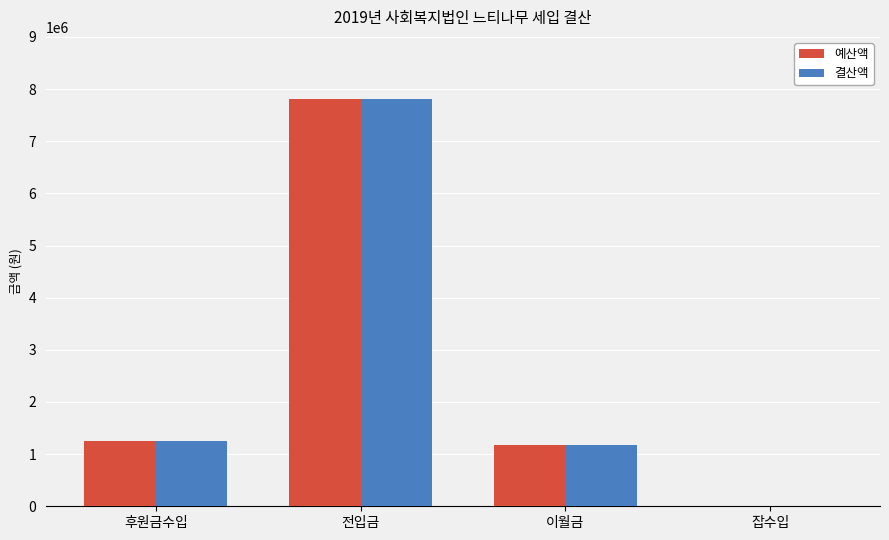

The value of 예산액 at 이월금 is 2005925. True or false?

False